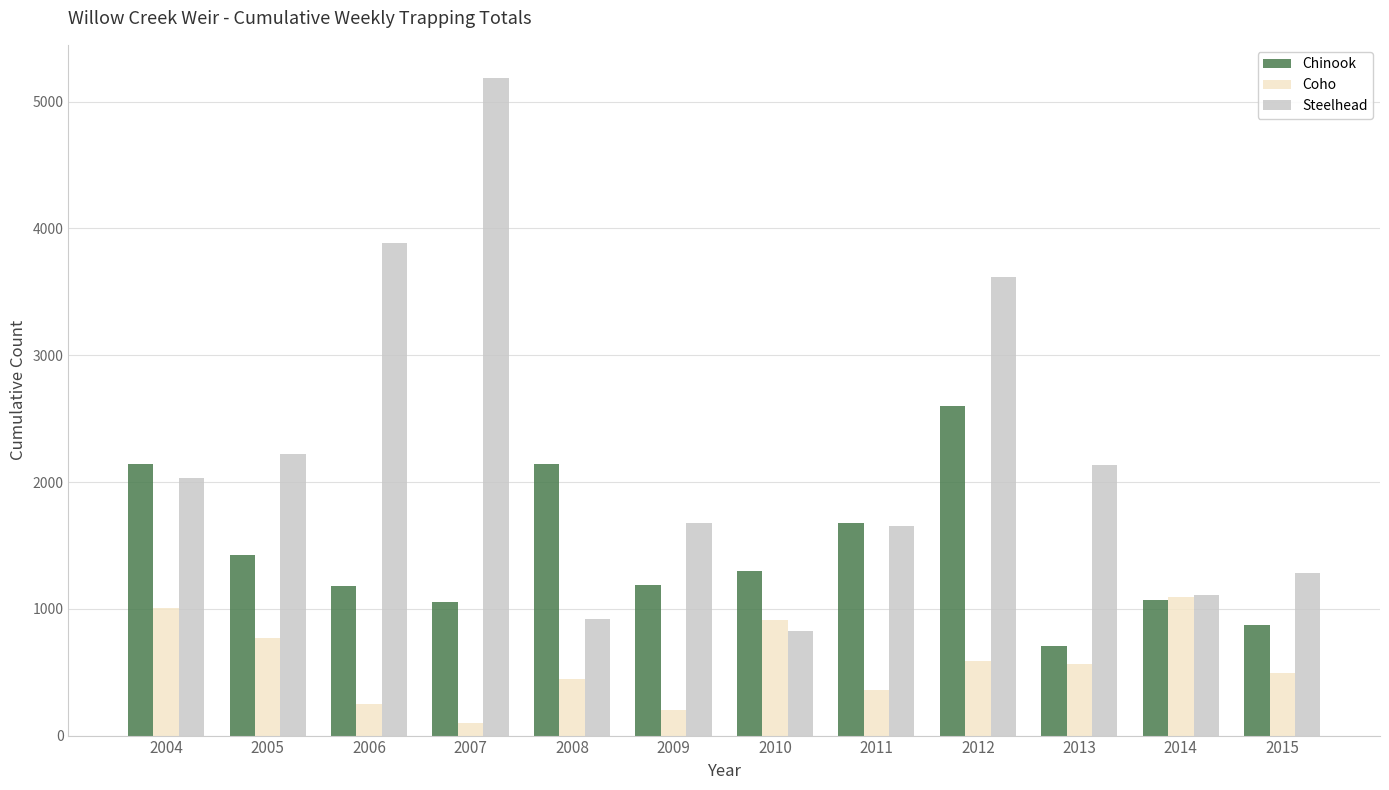

What is the difference between the second highest and minimum values in the Chinook series?

1439